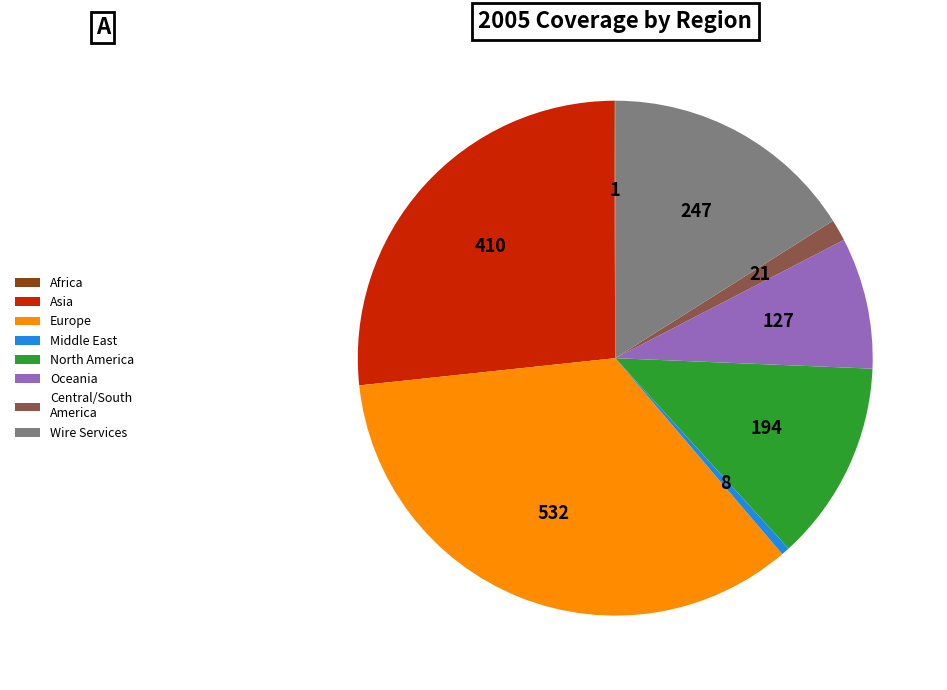

Combined, do Asia and Oceania account for over 50%?

No